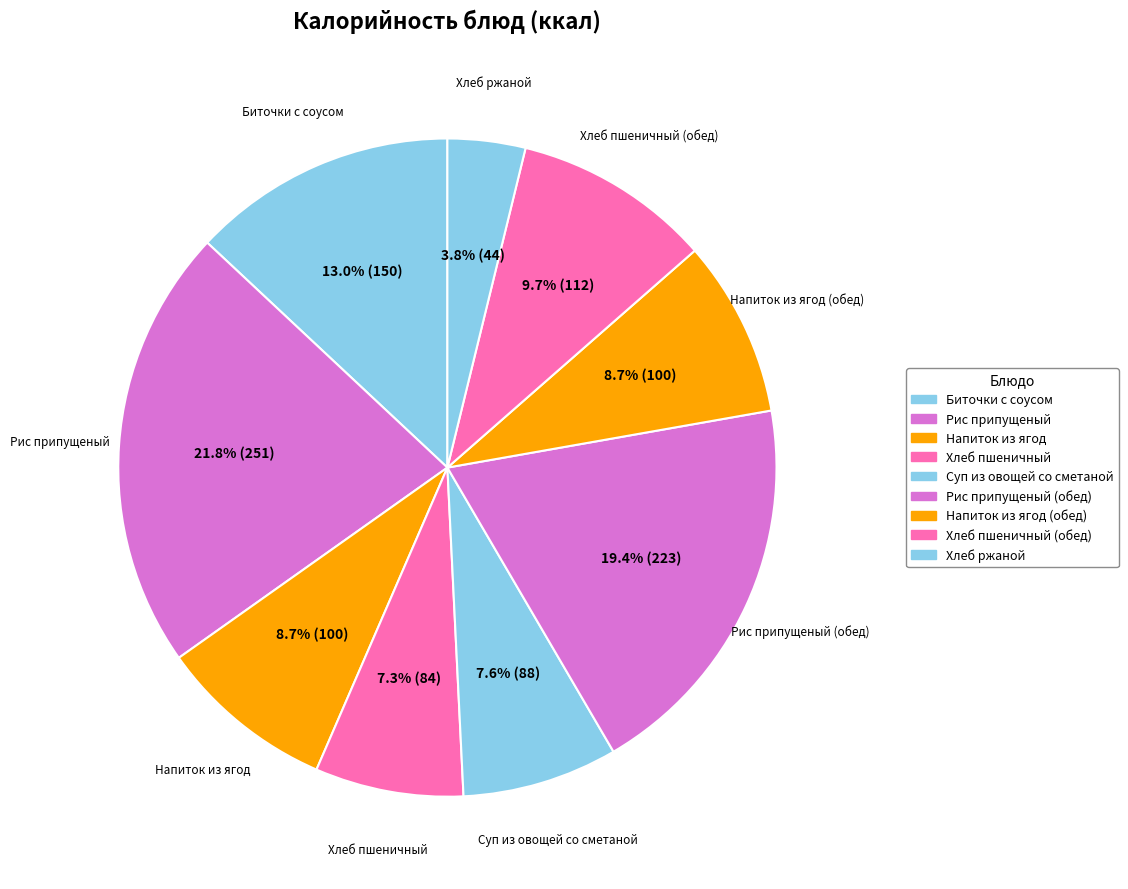

What is the smallest slice in the pie chart?

Хлеб ржаной